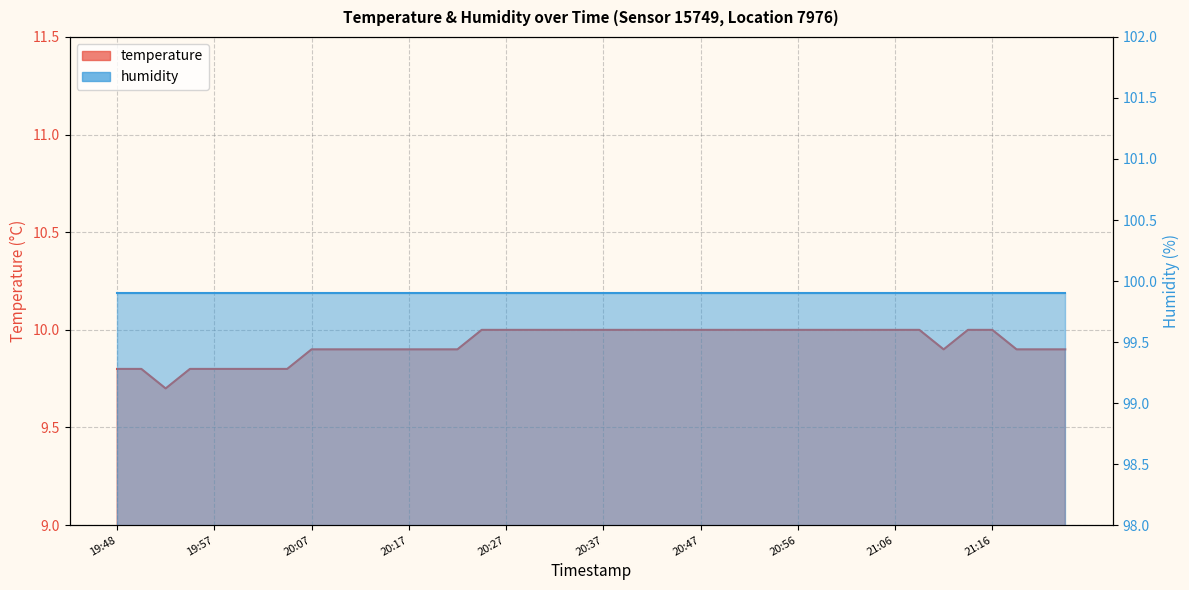

Reading right to left, what are all the values shown in this chart?

9.9	9.9	9.9	10.0	10.0	9.9	10.0	10.0	10.0	10.0	10.0	10.0	10.0	10.0	10.0	10.0	10.0	10.0	10.0	10.0	10.0	10.0	10.0	10.0	10.0	9.9	9.9	9.9	9.9	9.9	9.9	9.9	9.8	9.8	9.8	9.8	9.8	9.7	9.8	9.8